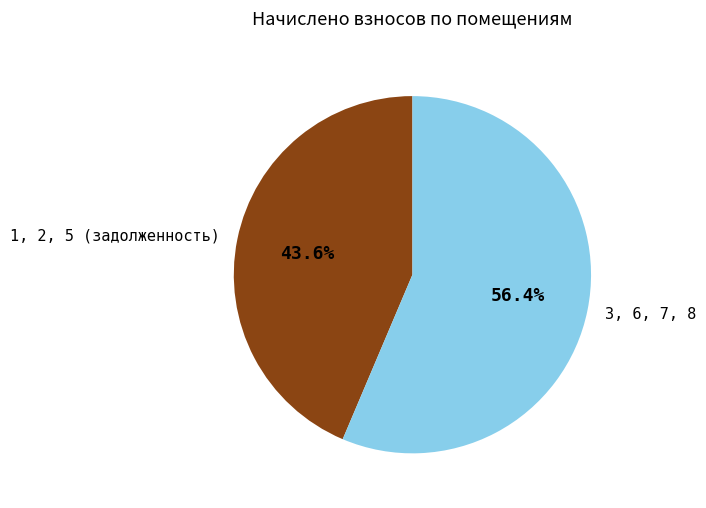

Is there a majority slice in this chart?

Yes